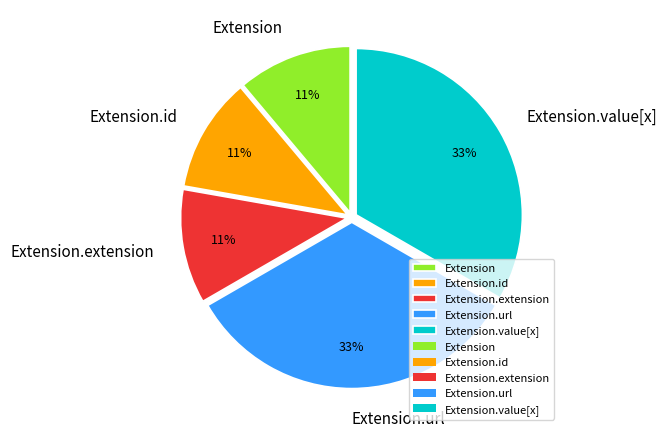

How many segments does this pie chart have?

5